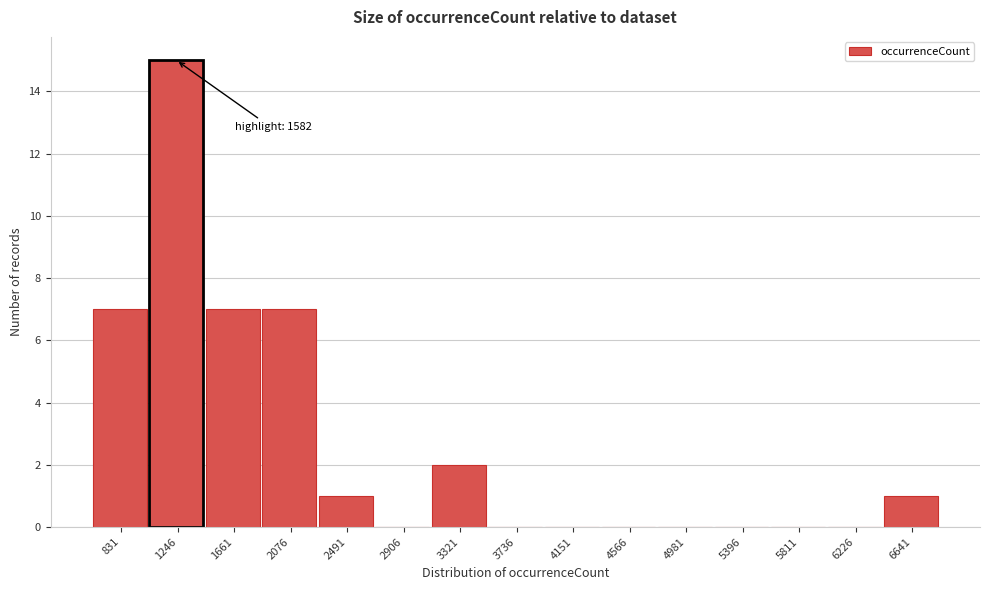

Reading left to right, what are all the values shown in this chart?

831=7	1246=15	1661=7	2076=7	2491=1	2906=0	3321=2	3736=0	4151=0	4566=0	4981=0	5396=0	5811=0	6226=0	6641=1